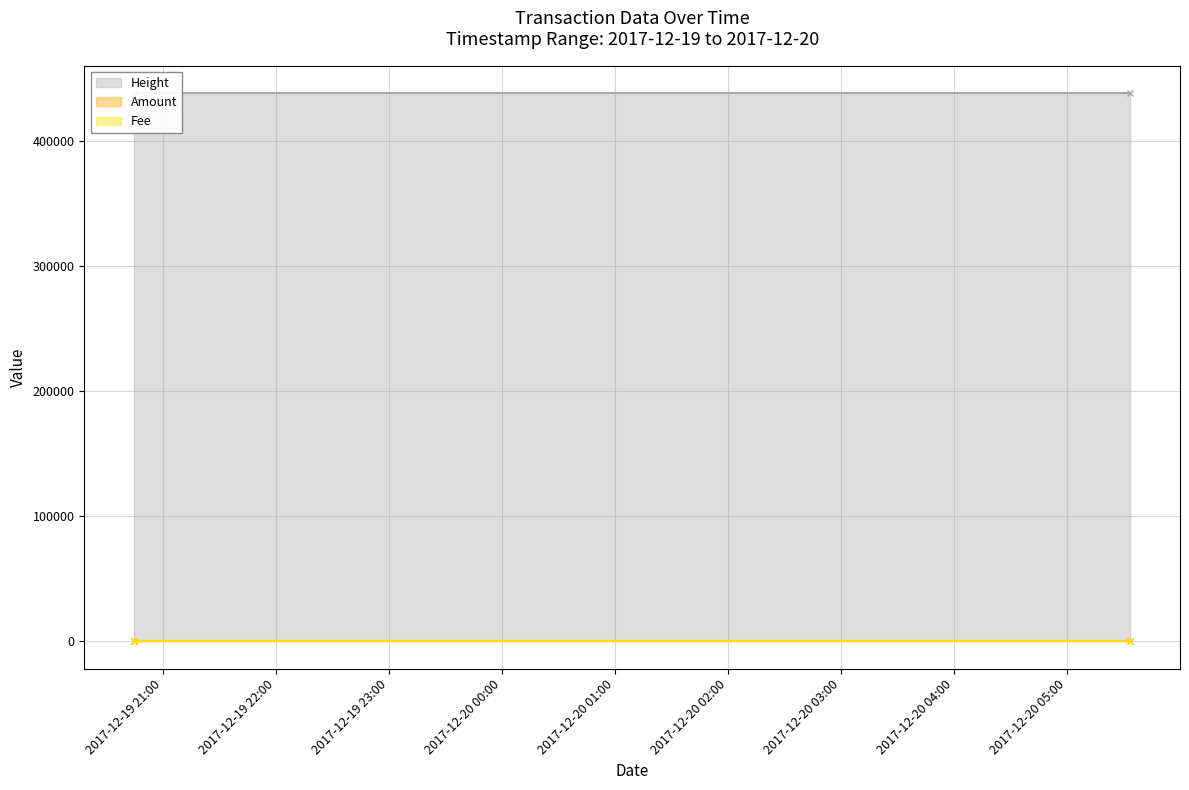

Is the value of Amount at 2017-12-19 20:44:52 greater than the value of Height at 2017-12-19 20:44:52?

No